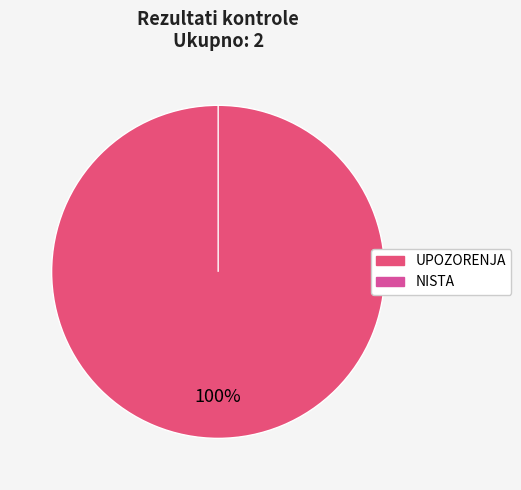

Is NISTA the majority of the pie?

No